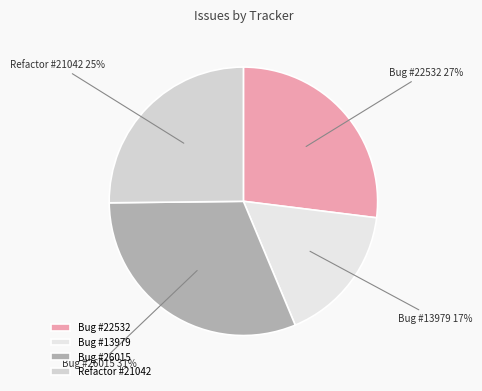

How many slices are in this pie chart?

4